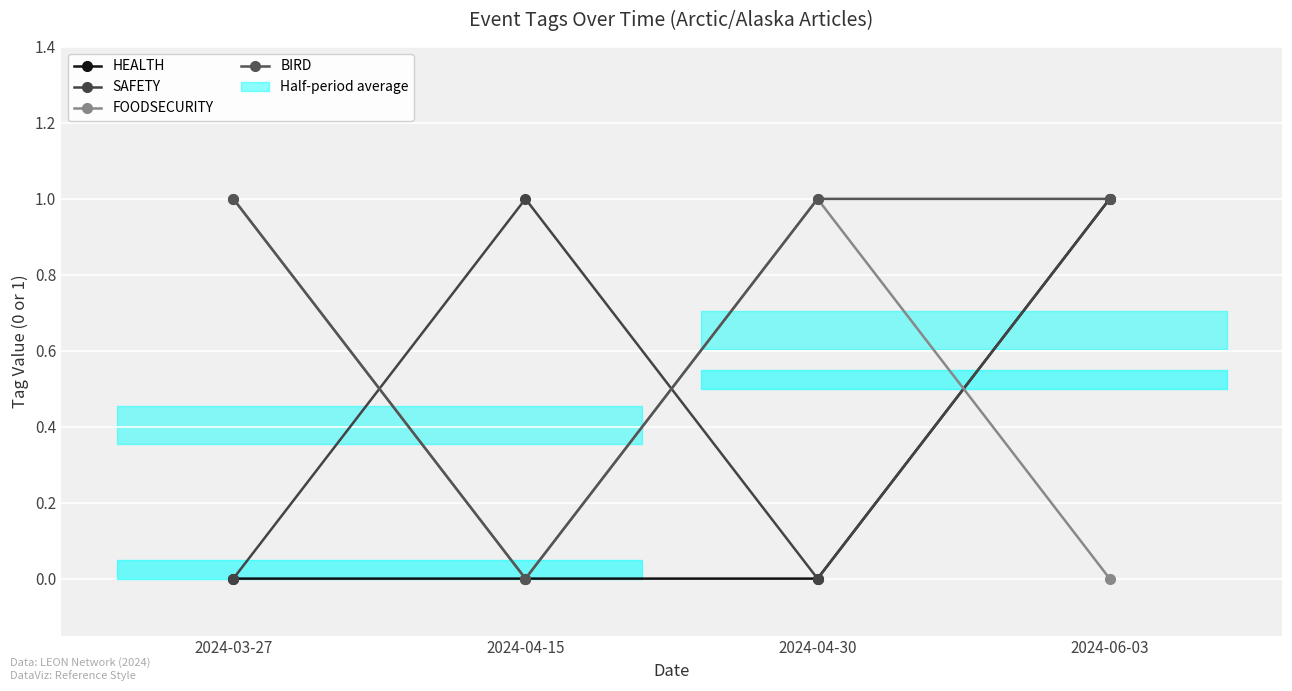

Reading left to right, extract all data points from this chart.

HEALTH: 0	0	0	1
SAFETY: 0	1	0	1
FOODSECURITY: 1	0	1	0
BIRD: 1	0	1	1